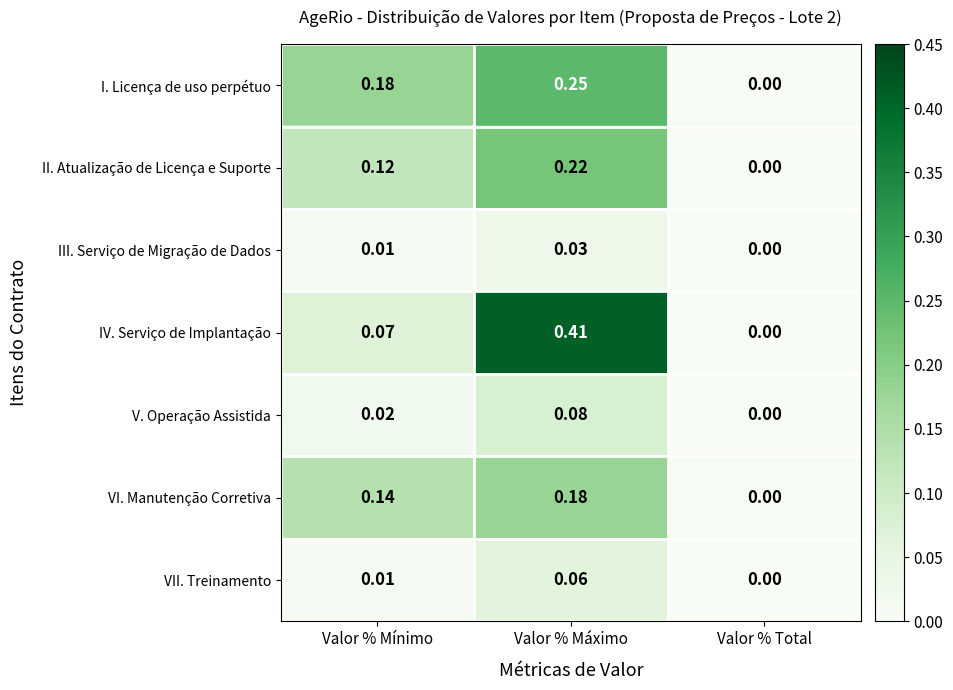

Rank the categories by IV. Serviço de Implantação value from lowest to highest.

Valor % Total, Valor % Mínimo, Valor % Máximo